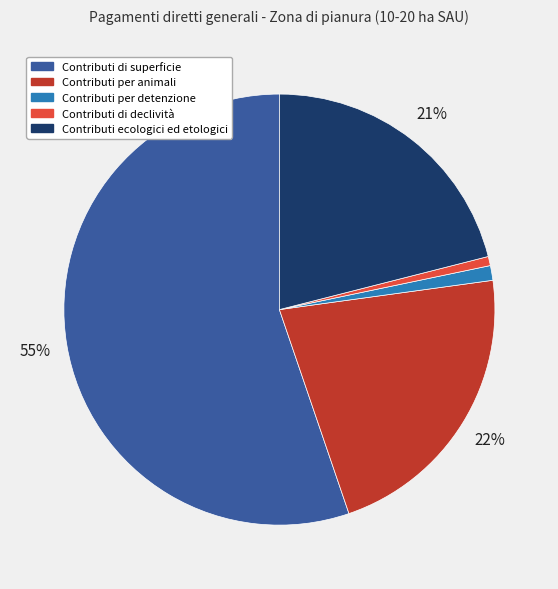

Which has a higher value, Contributi per detenzione or Contributi per animali?

Contributi per animali